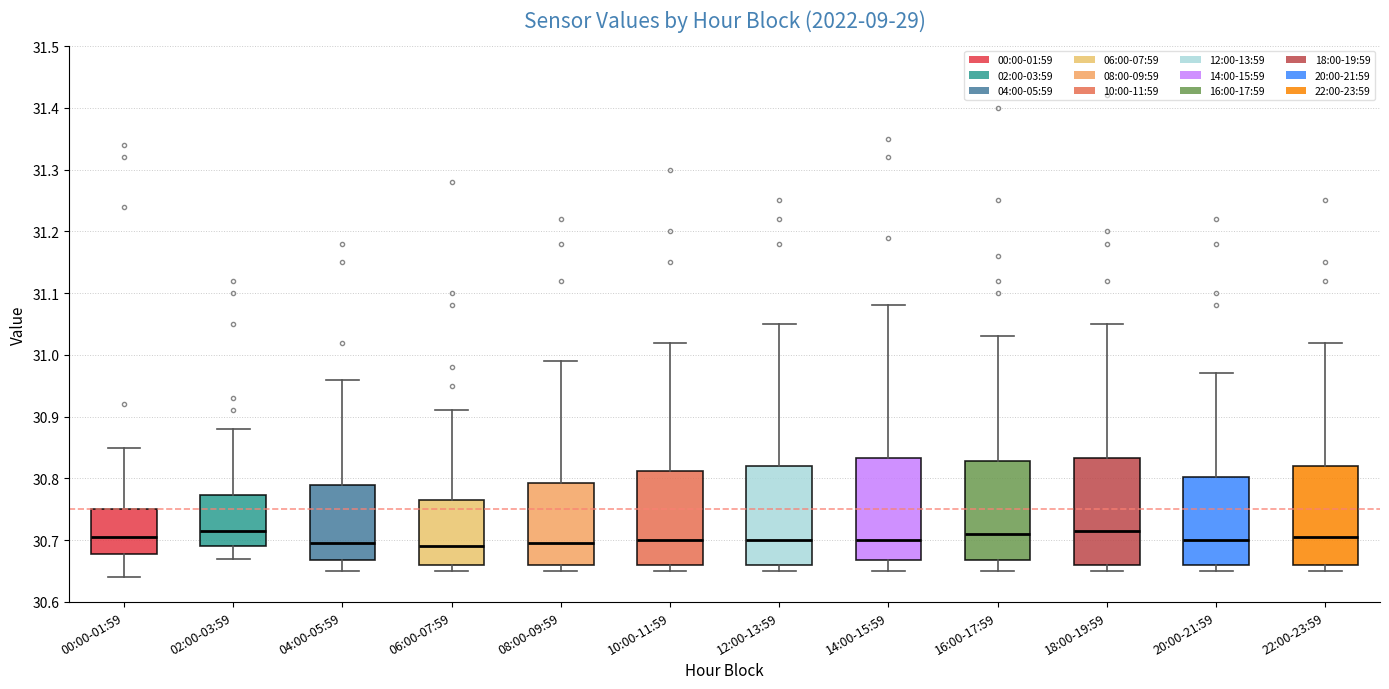

Reading left to right, transcribe this box plot: for each box, give where its median line is, the range the box spans, and where its two whiskers end, as read against the y-axis. The values are not printed on the chart, so give them approximately, as read against the axis.

00:00-01:59: median 30.71, box 30.68 to 30.75, whiskers 30.64 to 30.85
02:00-03:59: median 30.72, box 30.69 to 30.77, whiskers 30.67 to 30.88
04:00-05:59: median 30.70, box 30.67 to 30.79, whiskers 30.65 to 30.96
06:00-07:59: median 30.69, box 30.66 to 30.77, whiskers 30.65 to 30.91
08:00-09:59: median 30.70, box 30.66 to 30.79, whiskers 30.65 to 30.99
10:00-11:59: median 30.70, box 30.66 to 30.81, whiskers 30.65 to 31.02
12:00-13:59: median 30.70, box 30.66 to 30.82, whiskers 30.65 to 31.05
14:00-15:59: median 30.70, box 30.67 to 30.83, whiskers 30.65 to 31.08
16:00-17:59: median 30.71, box 30.67 to 30.83, whiskers 30.65 to 31.03
18:00-19:59: median 30.72, box 30.66 to 30.83, whiskers 30.65 to 31.05
20:00-21:59: median 30.70, box 30.66 to 30.80, whiskers 30.65 to 30.97
22:00-23:59: median 30.71, box 30.66 to 30.82, whiskers 30.65 to 31.02